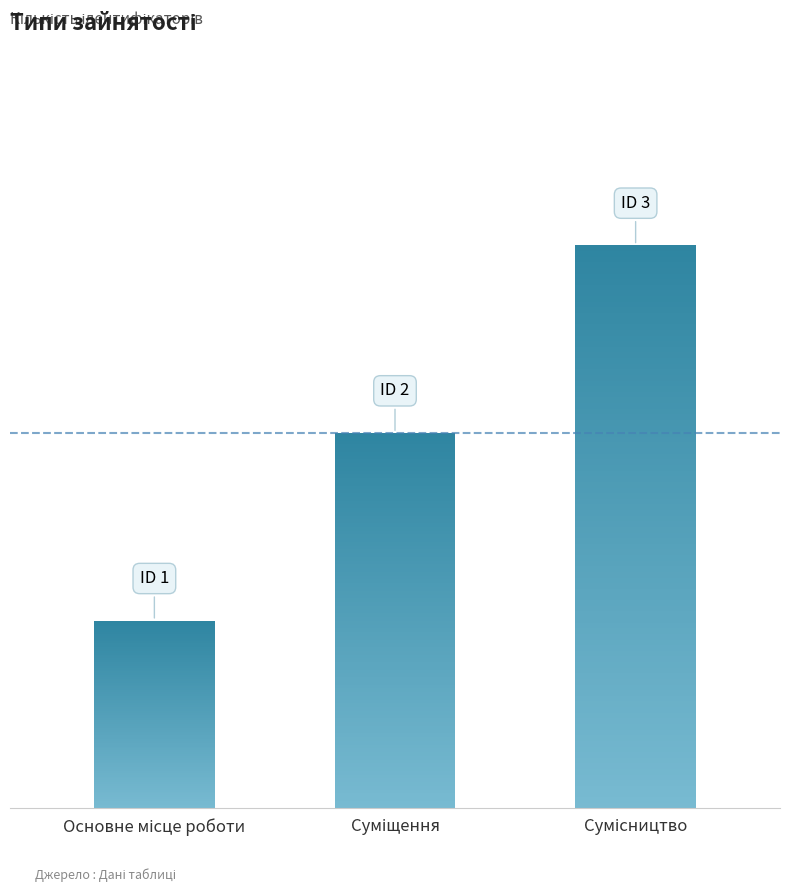

List the labels in order of value, smallest first.

Основне місце роботи, Суміщення, Сумісництво